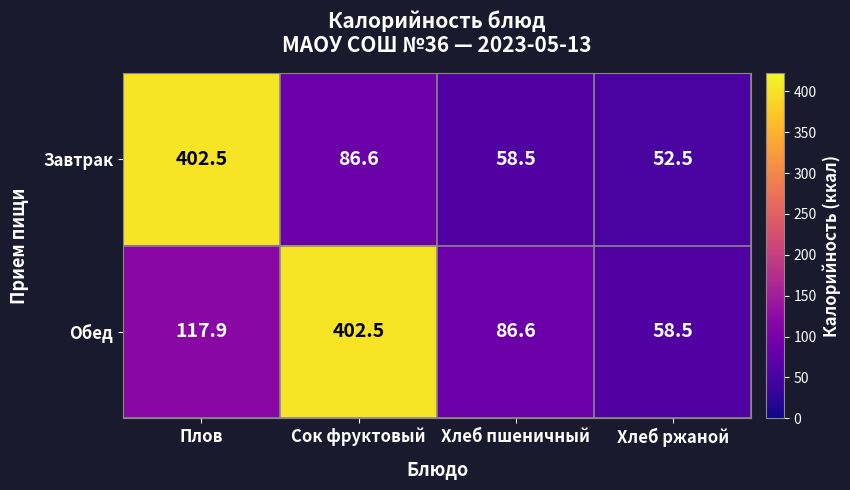

Which series has the largest range (max minus min)?

Завтрак